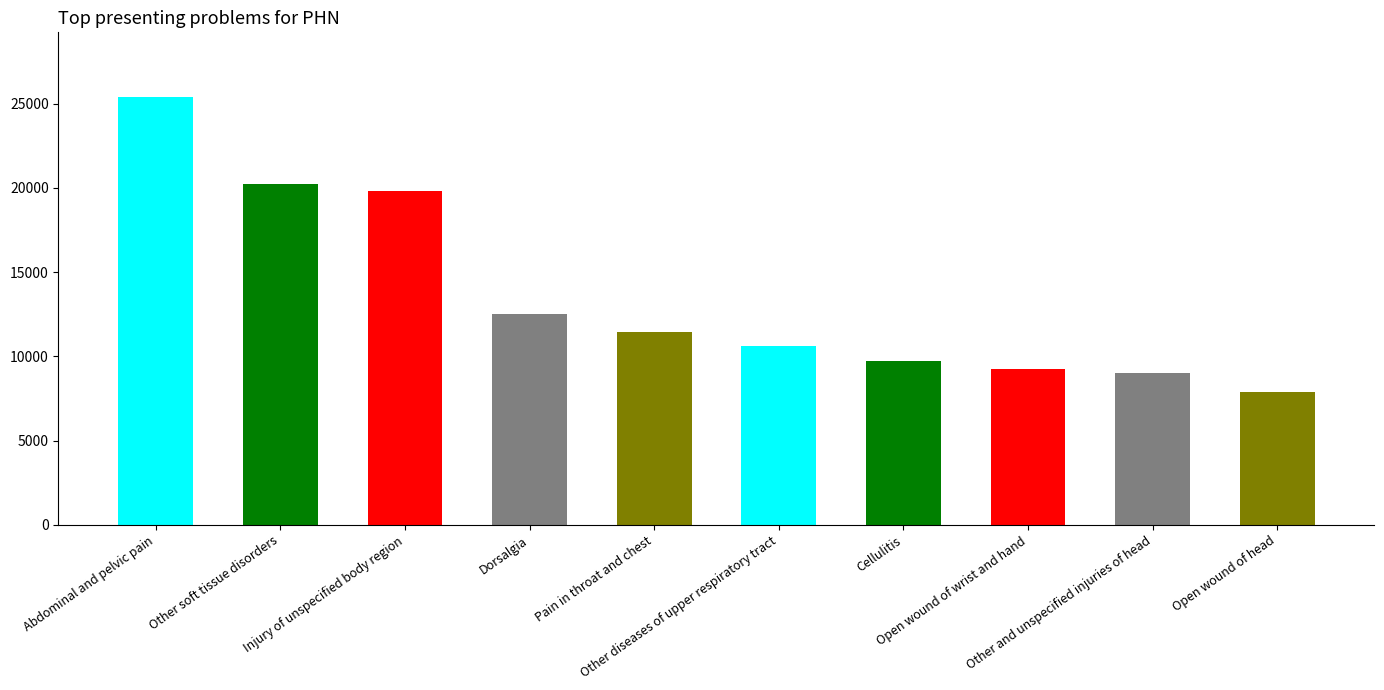

What is the difference between the maximum and second lowest values?

16393